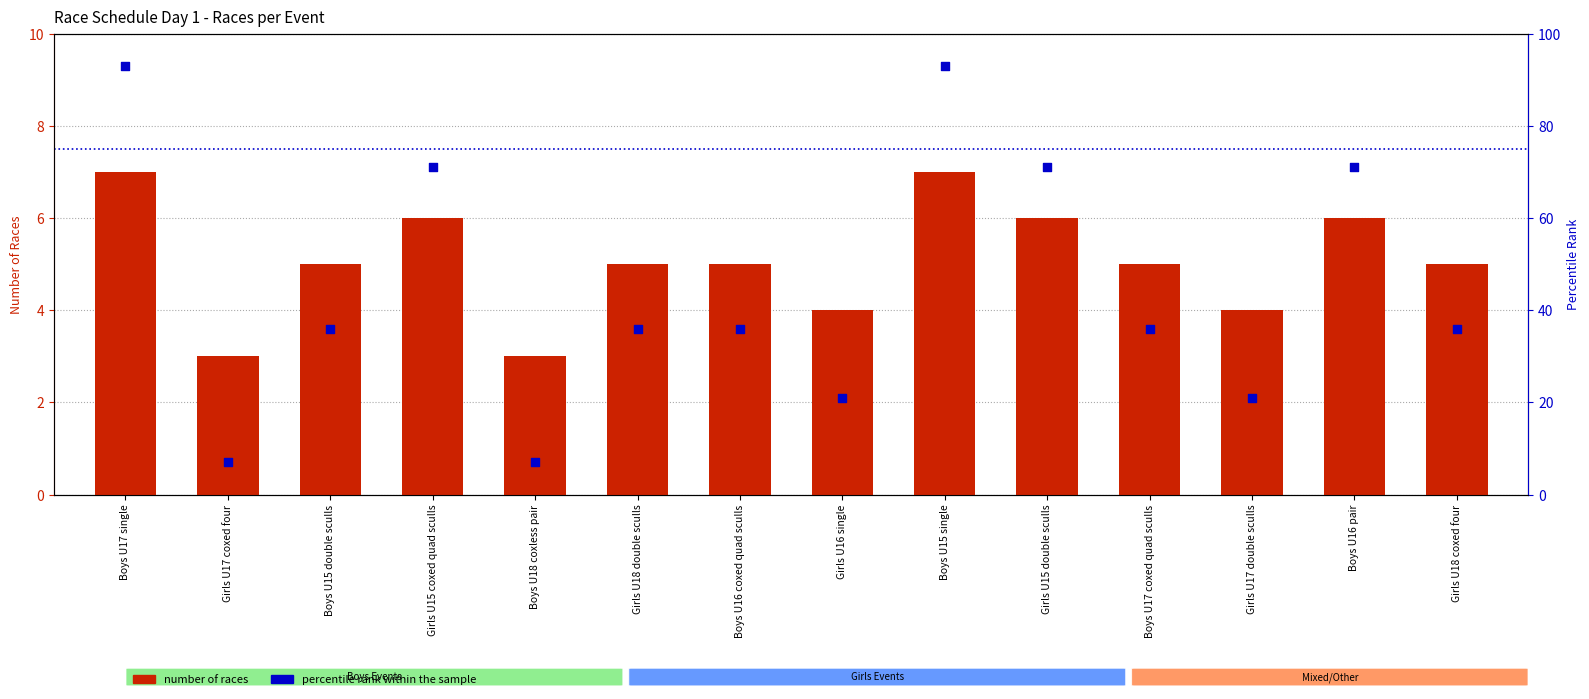

At how many categories does at least one series exceed 25?

10